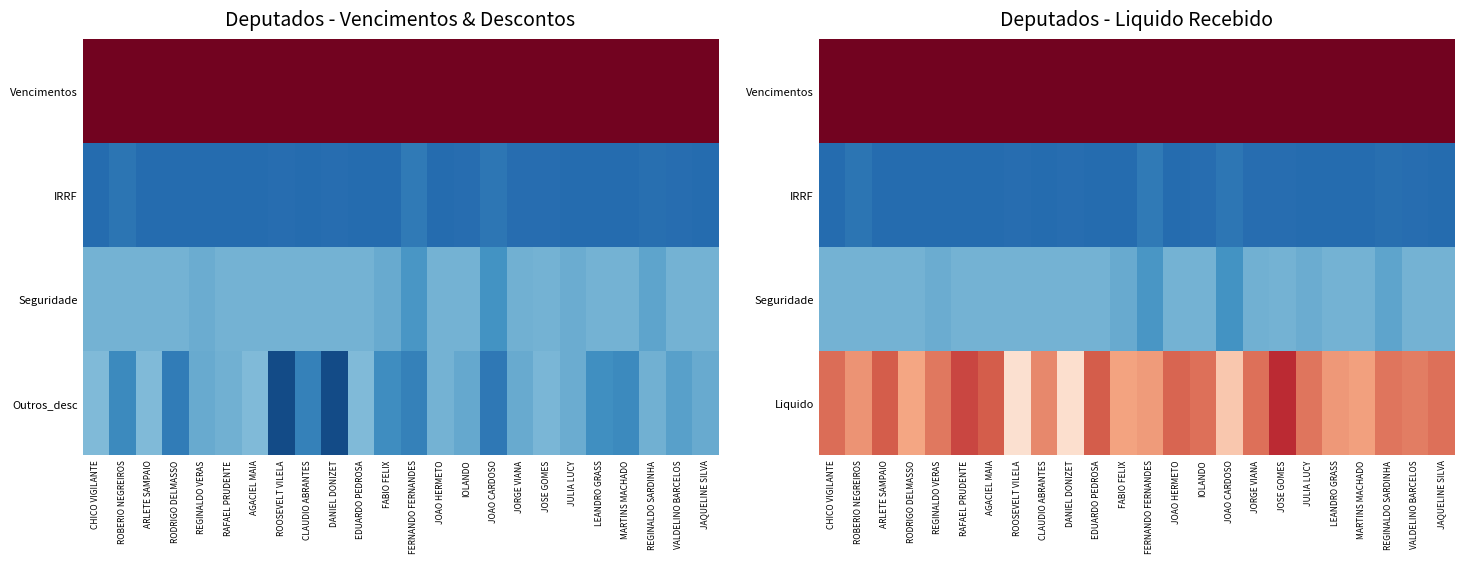

Between CHICO VIGILANTE and FERNANDO FERNANDES, which series saw the biggest shift?

Liquido